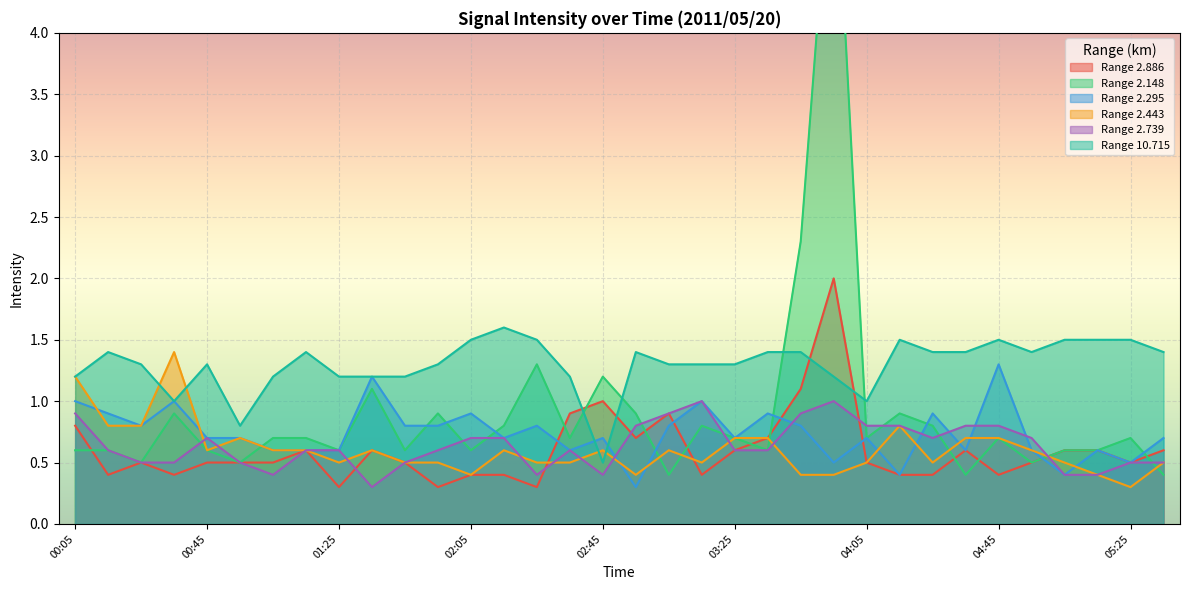

What is the sum of the 2.886 values at 05:15 and 01:55?

0.9